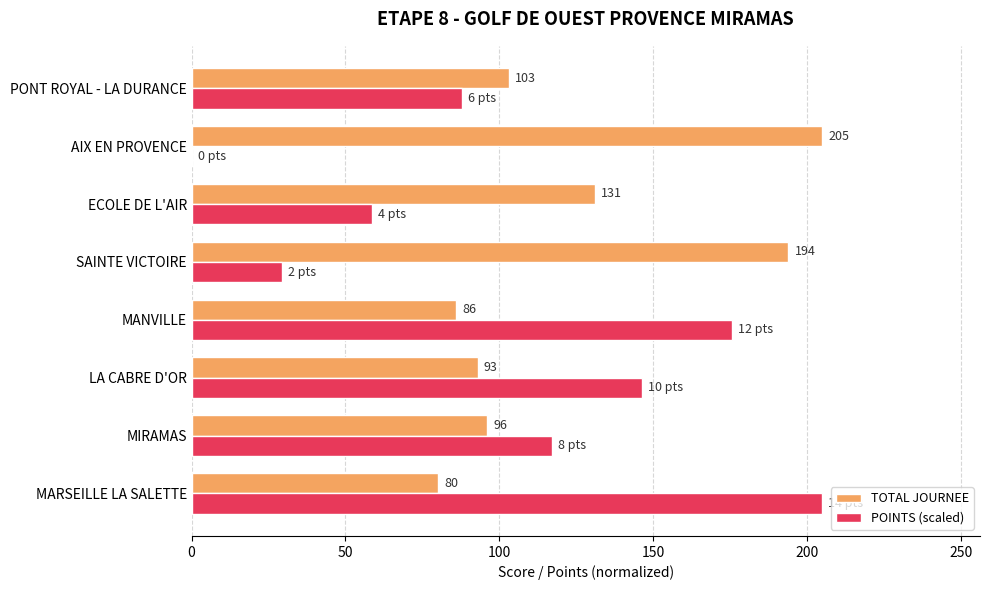

The value of TOTAL JOURNEE at MIRAMAS is 96.0. True or false?

True